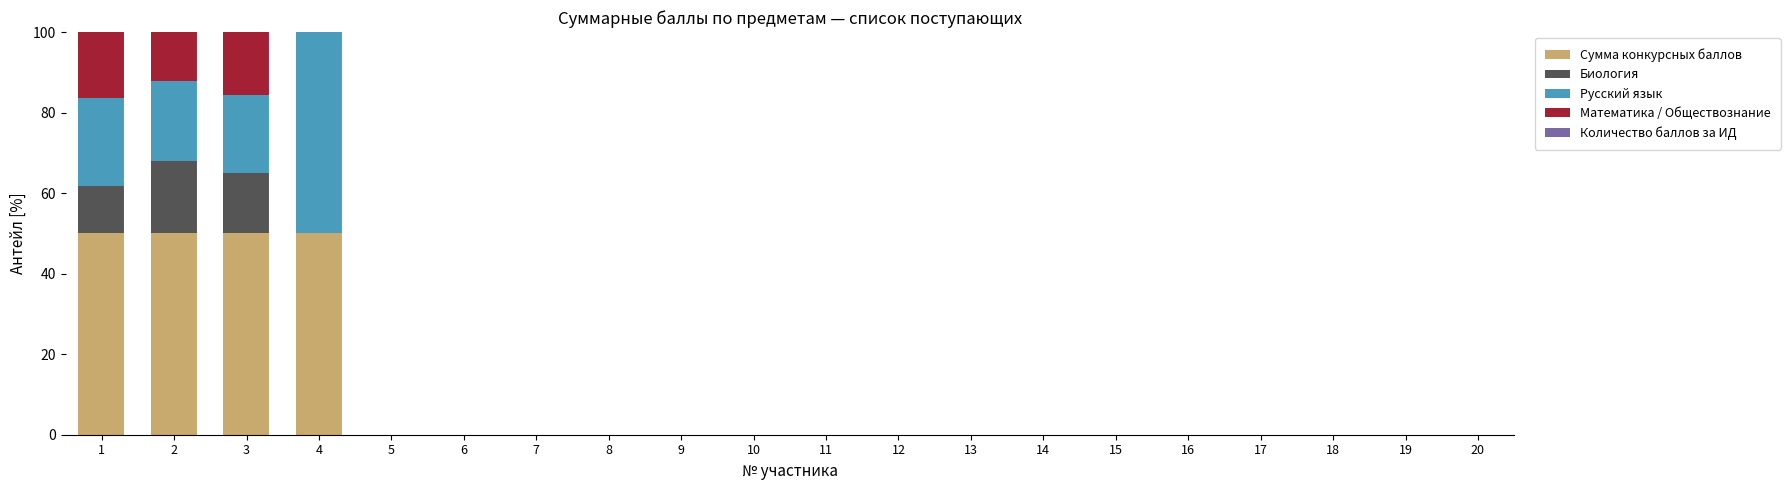

The value of Сумма конкурсных баллов at 18 is -24.5. True or false?

False